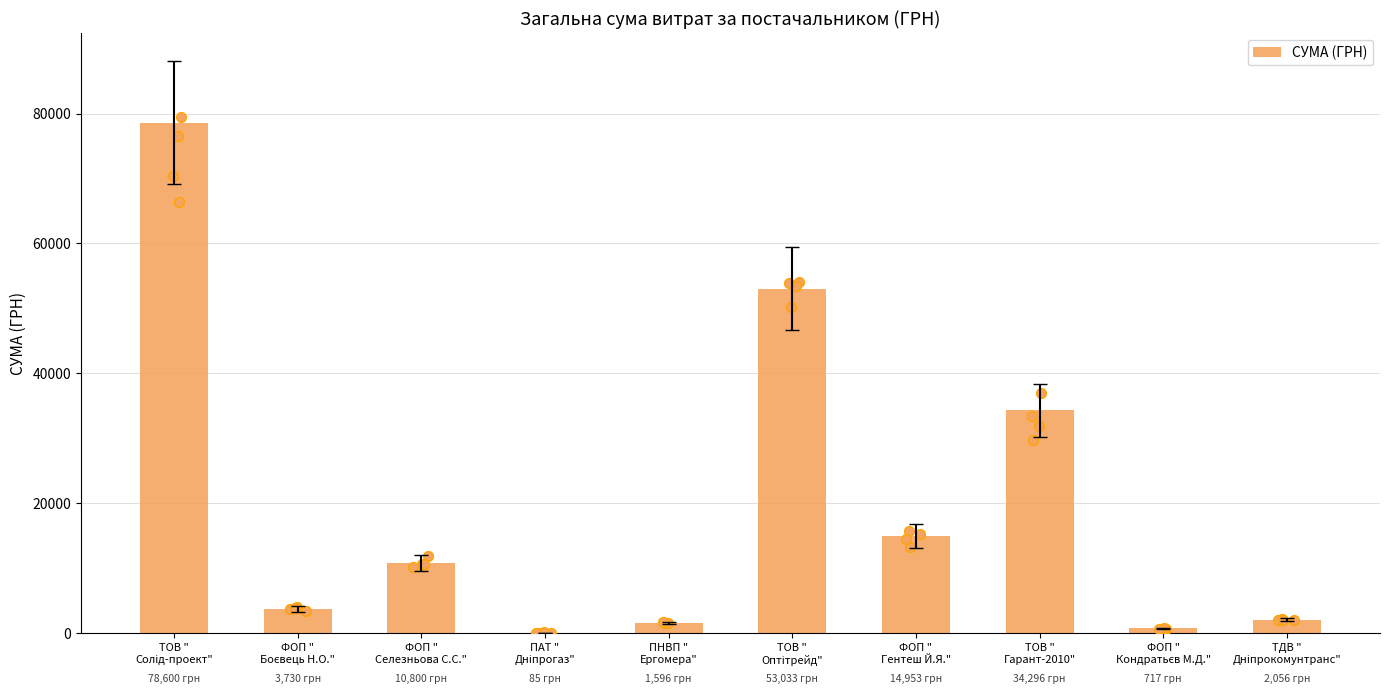

Between ТОВ "
Оптітрейд"
 and ПАТ "
Дніпрогаз"
, which is larger?

ТОВ "
Оптітрейд"
